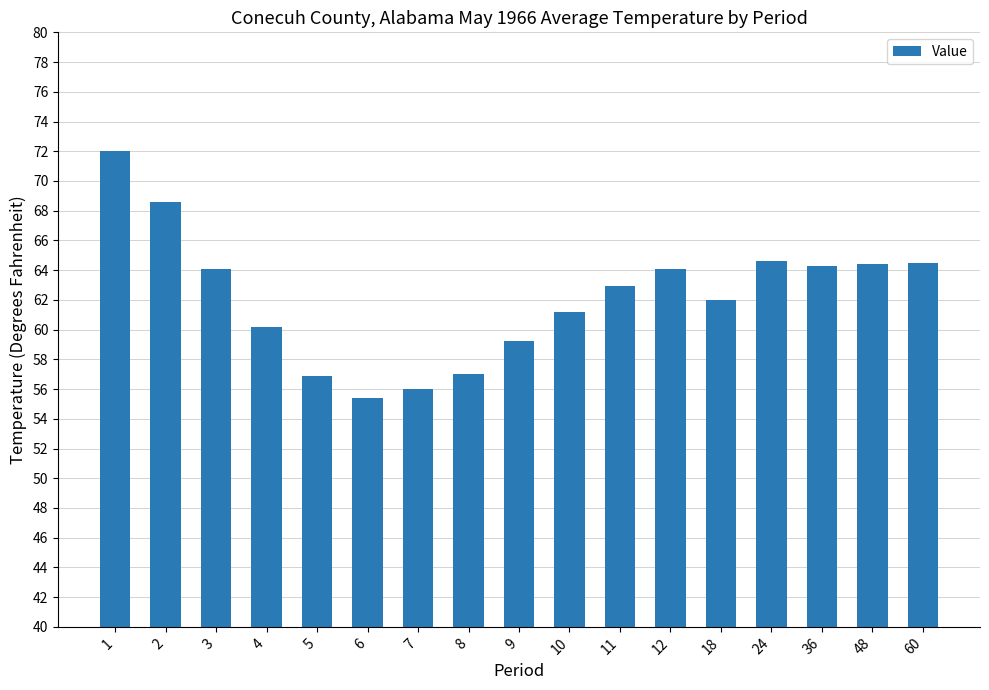

What is the maximum value shown in the chart?

72.0